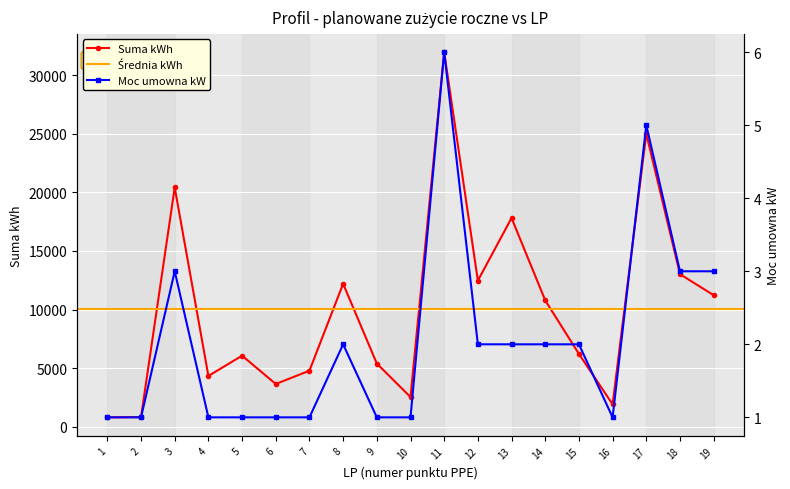

Between 12 and 13, which is larger?

13